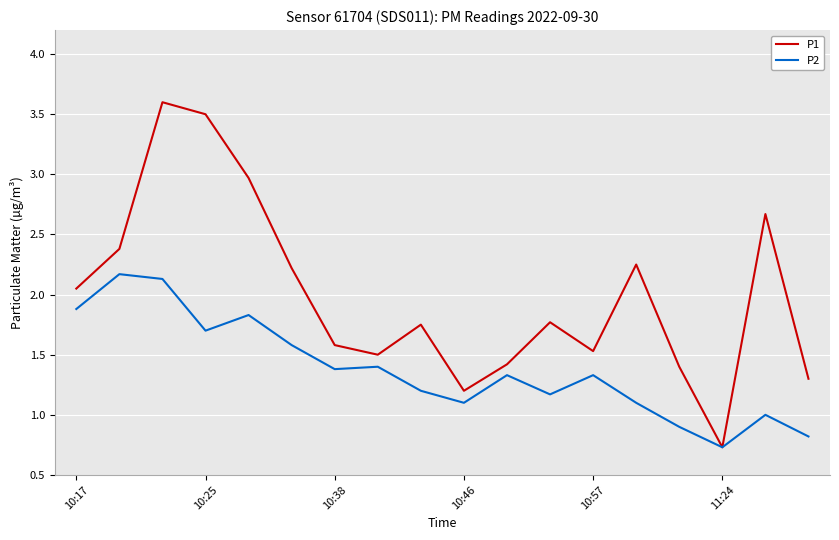

Which series has the widest spread of values?

P1